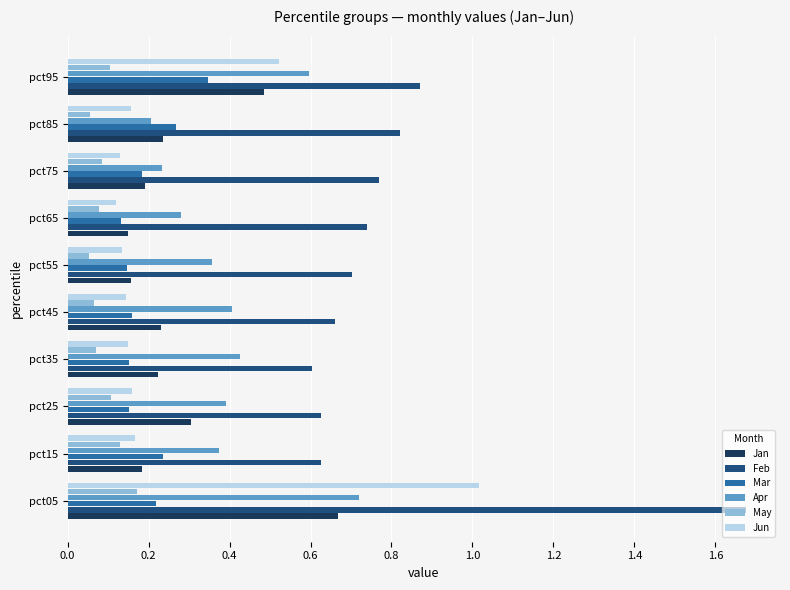

At which label does Mar reach its peak?

pct95